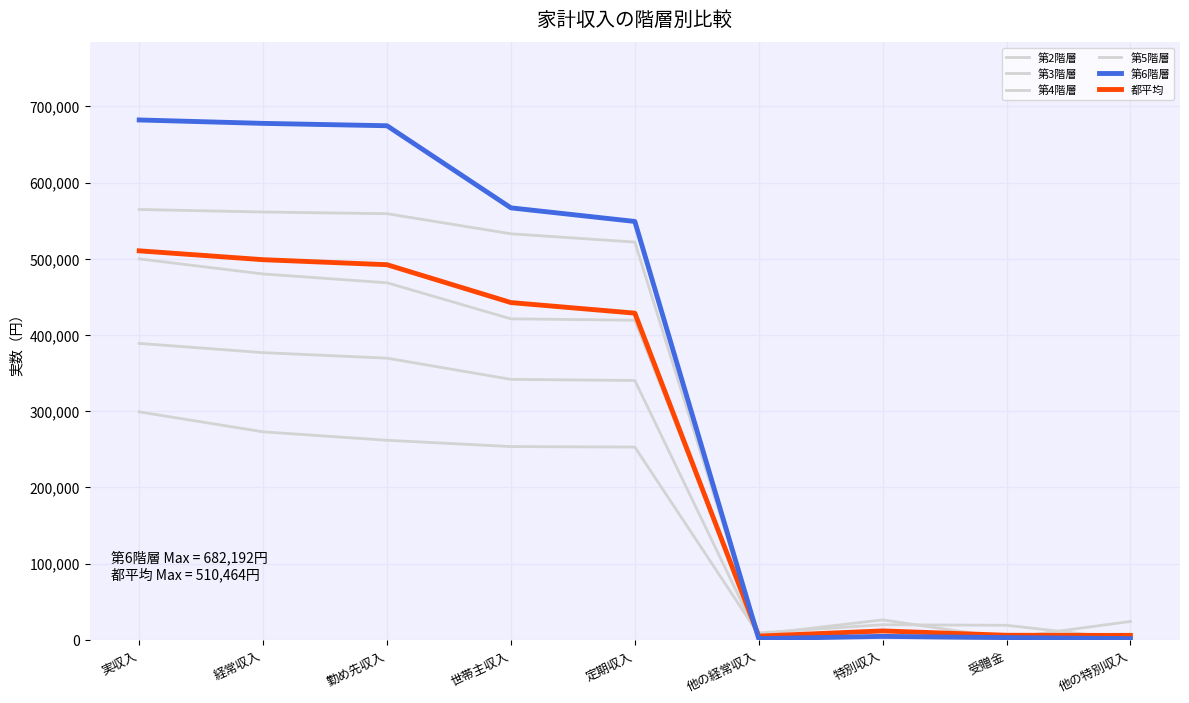

What is the difference between the maximum and minimum values in the 第5階層 series?

563878